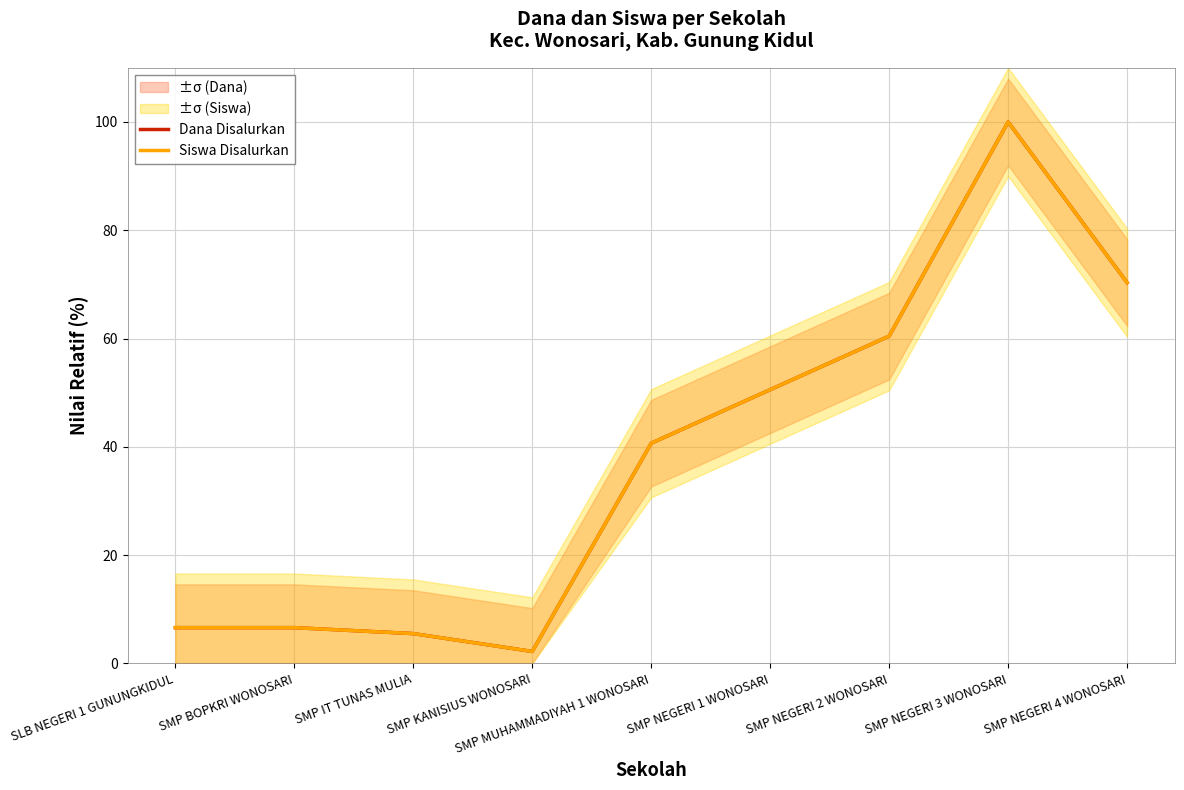

Which series has the largest total across all categories?

Dana Disalurkan